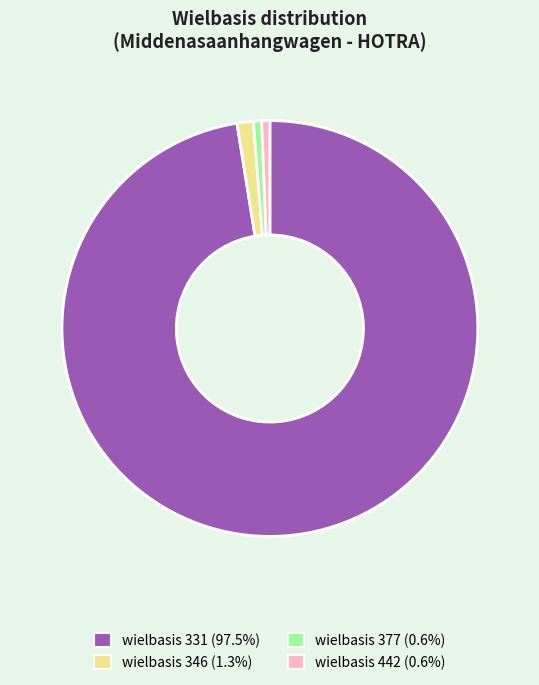

Does any single category account for the majority?

Yes